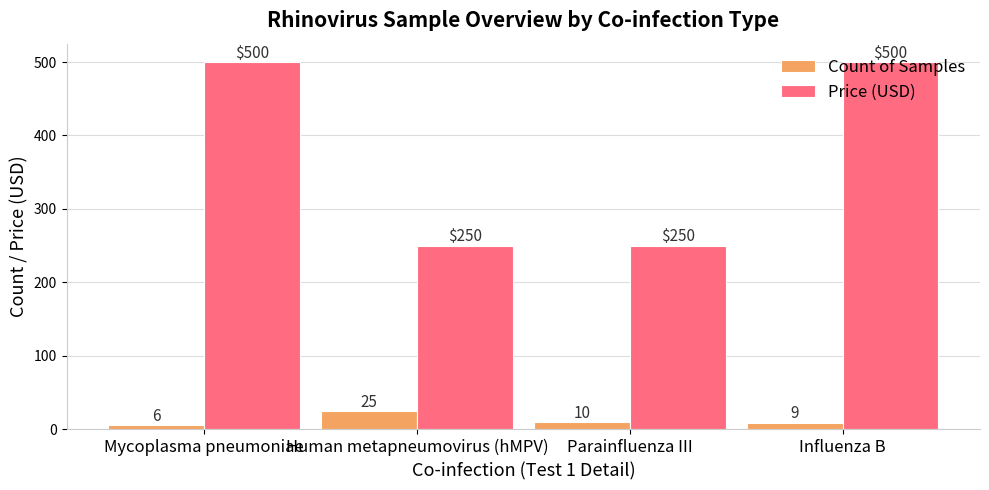

Where does the Count of Samples series first go above 10?

Human metapneumovirus (hMPV)